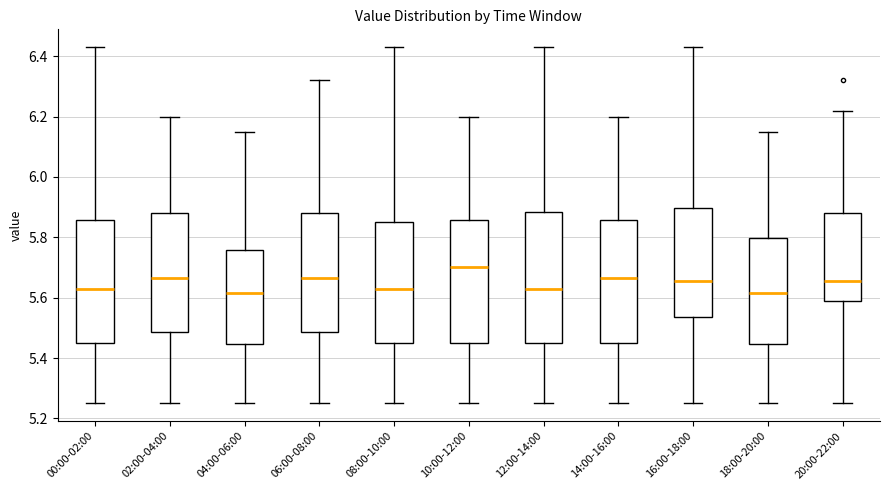

Where does the upper whisker of the box for 10:00-12:00 end on the y-axis? The values are not printed on the chart, so give them approximately, as read against the axis.

6.20